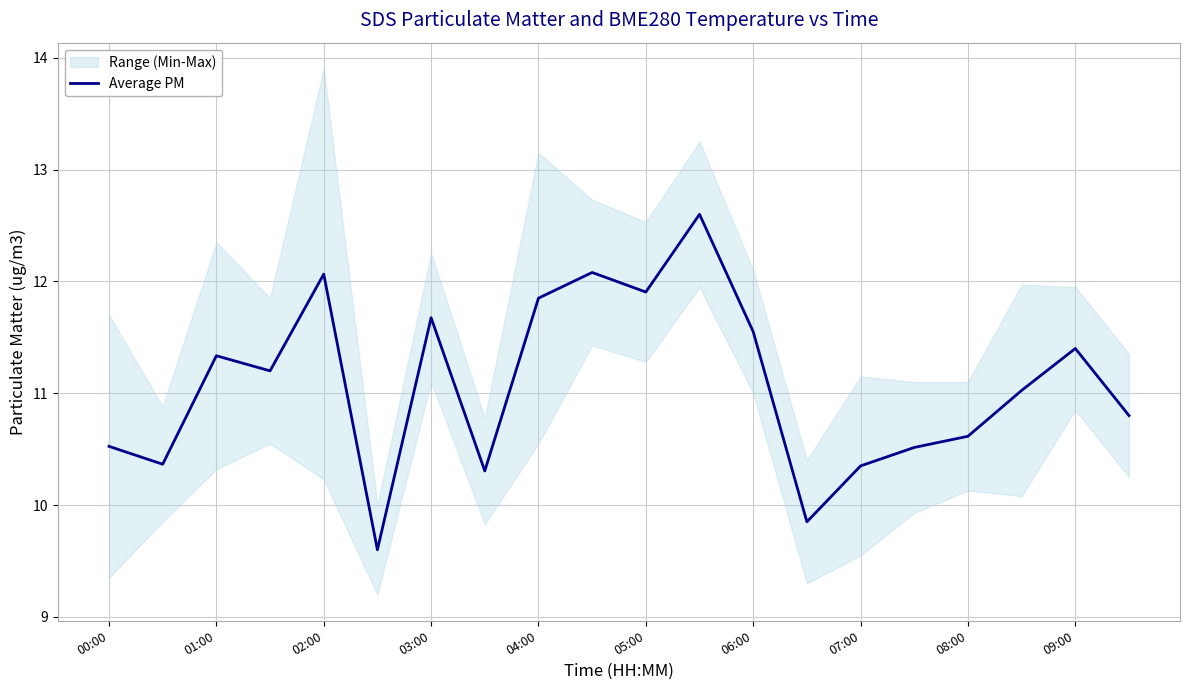

True or false: Average PM has a value of 10.4 at 07:00.

True